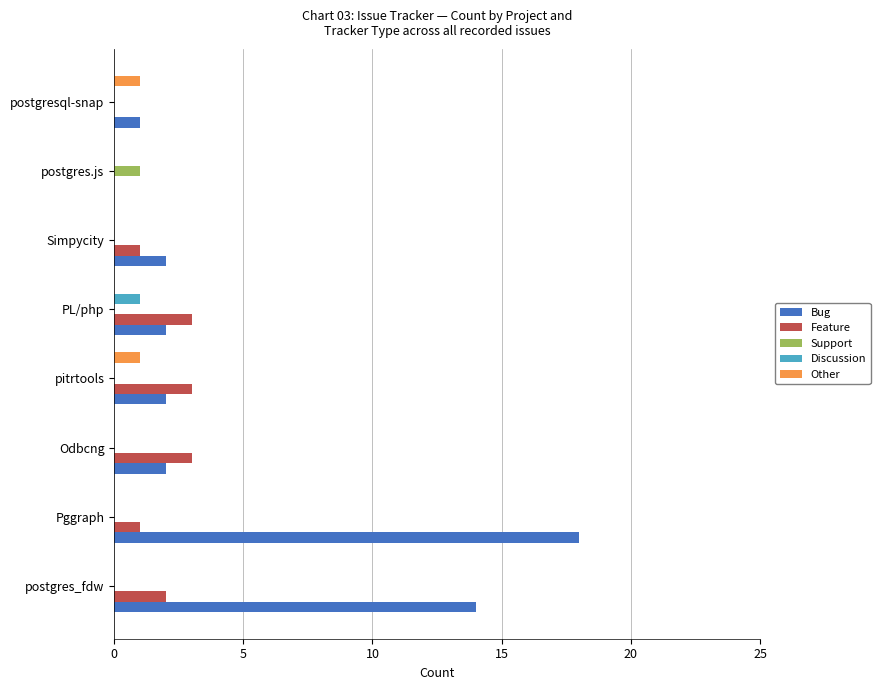

At which label is Bug closest to 9?

postgres_fdw